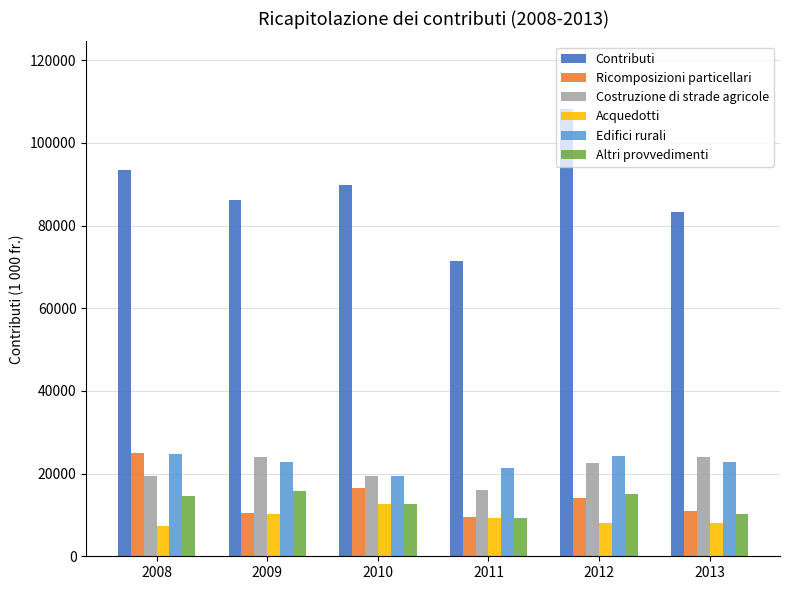

How many bars are there in total?

36